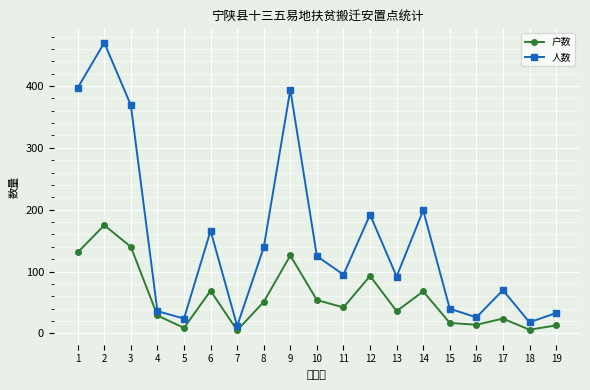

Where is the first local minimum for 户数?

5